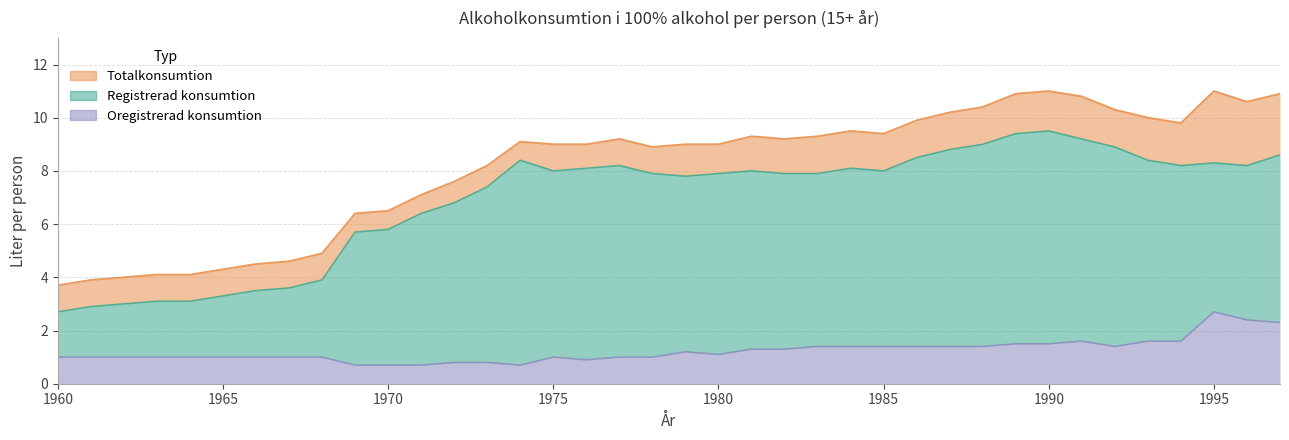

What is the difference between the second highest and minimum values in the Totalkonsumtion series?

7.3